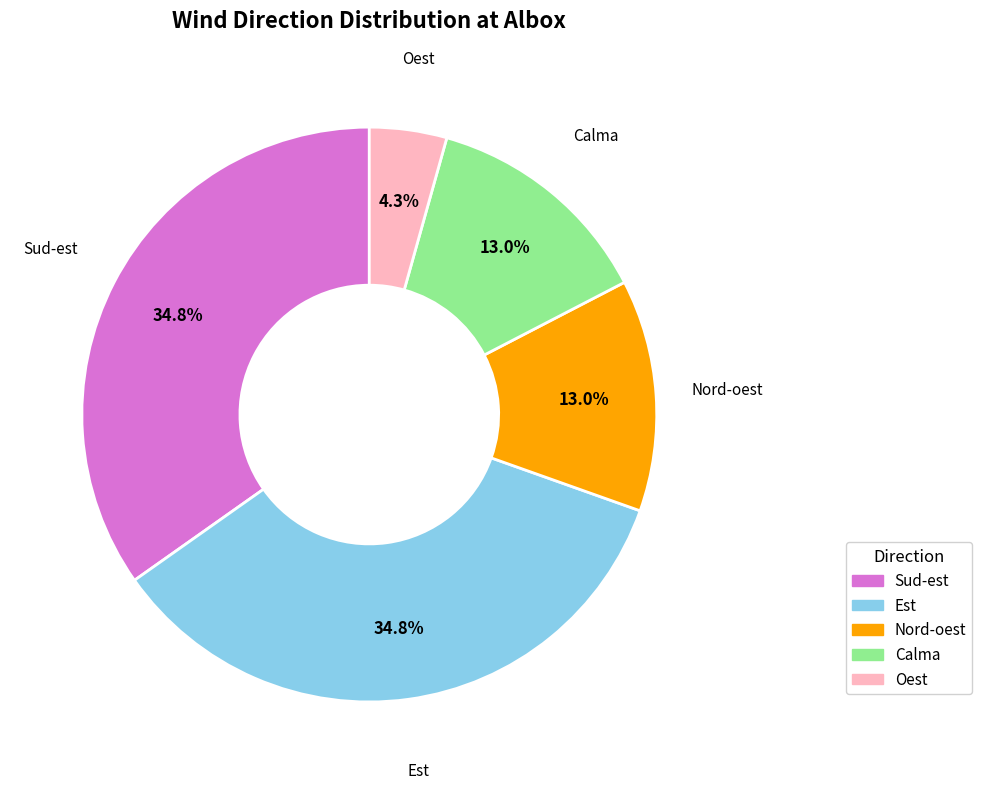

To the nearest percent, what portion does Nord-oest represent?

13%